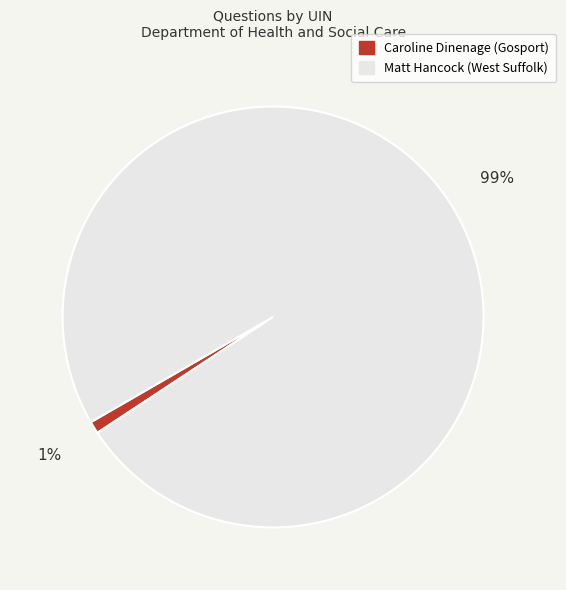

Does any single category account for the majority?

Yes